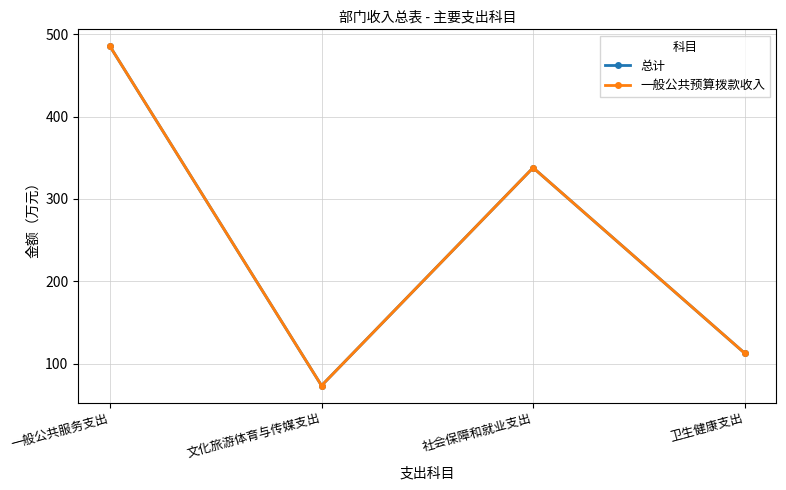

Does the chart have visible grid lines?

Yes